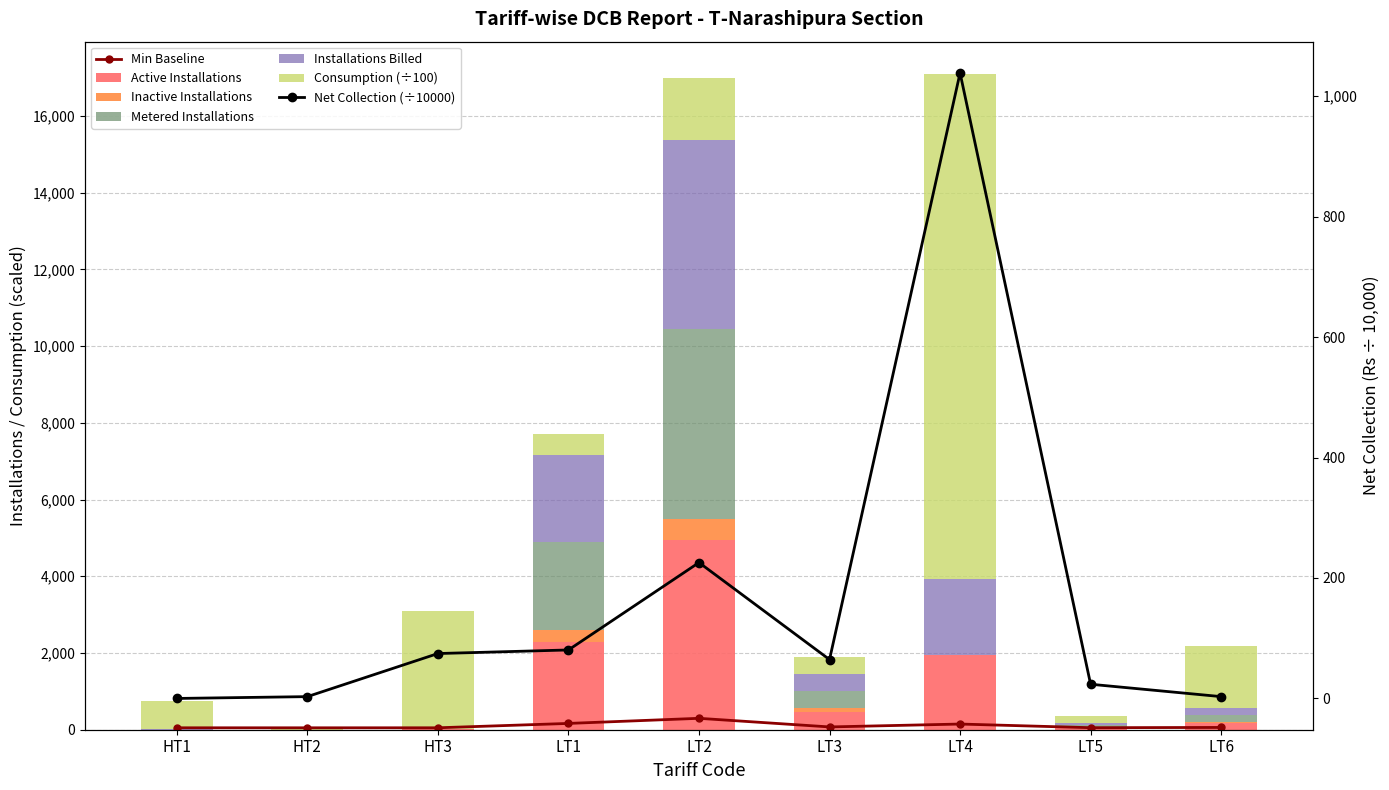

What is the total value across all series at HT2?

86.5